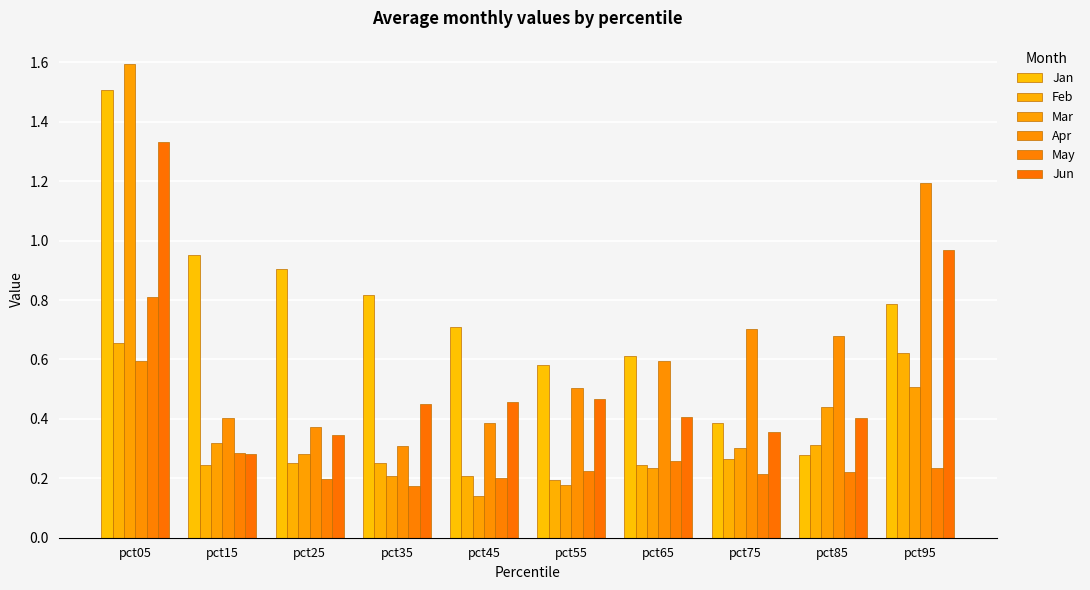

What is the total value across all series at pct25?

2.3